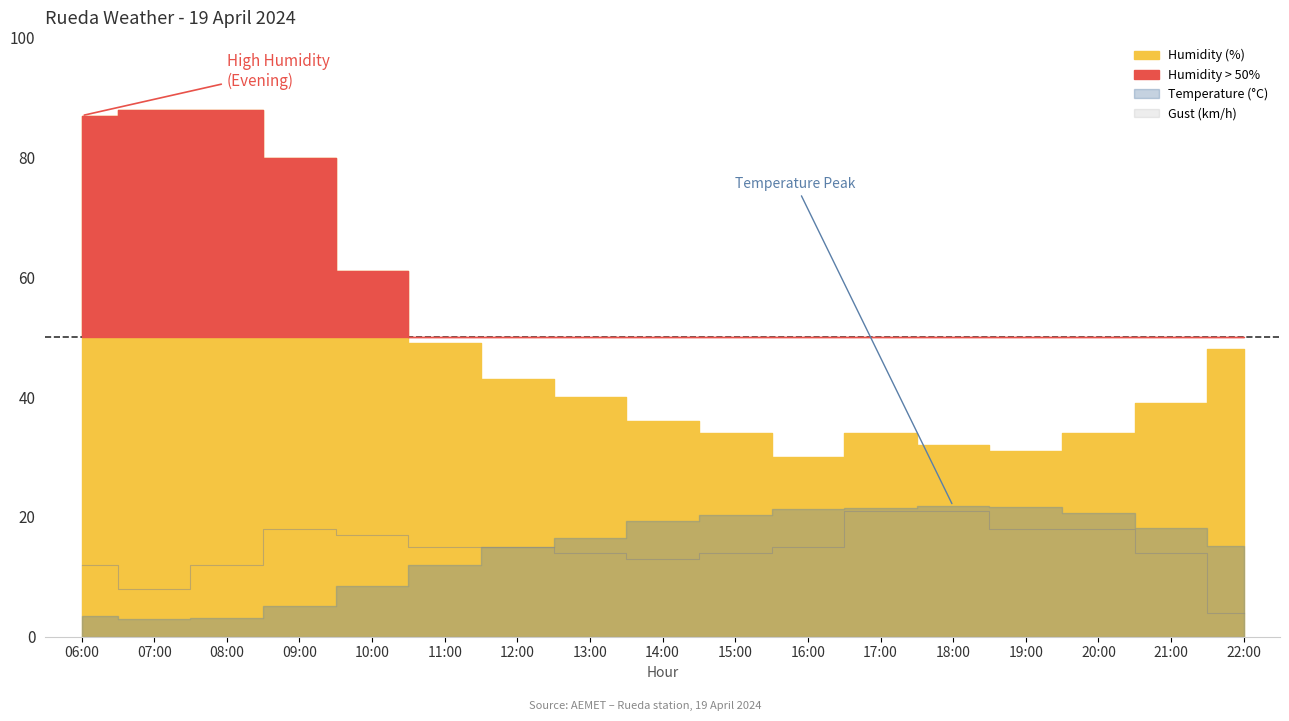

What is the spread (max minus min) of values at 18:00?

11.0